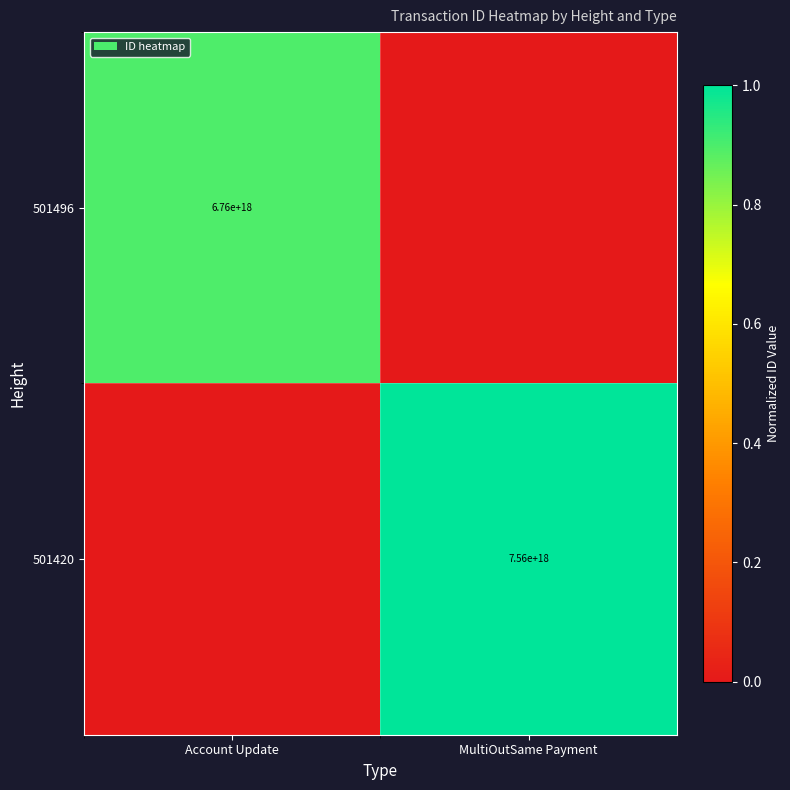

The 501496 series shows 6760000000000000000 at Account Update. True or false?

True